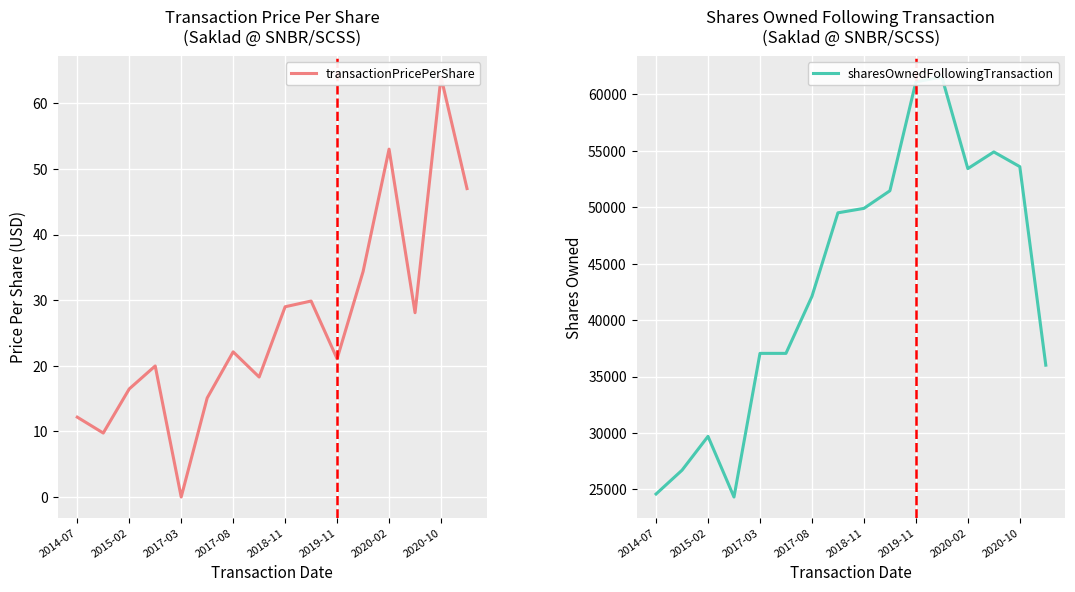

What is the total value across all series at 2014-07?

24598.2